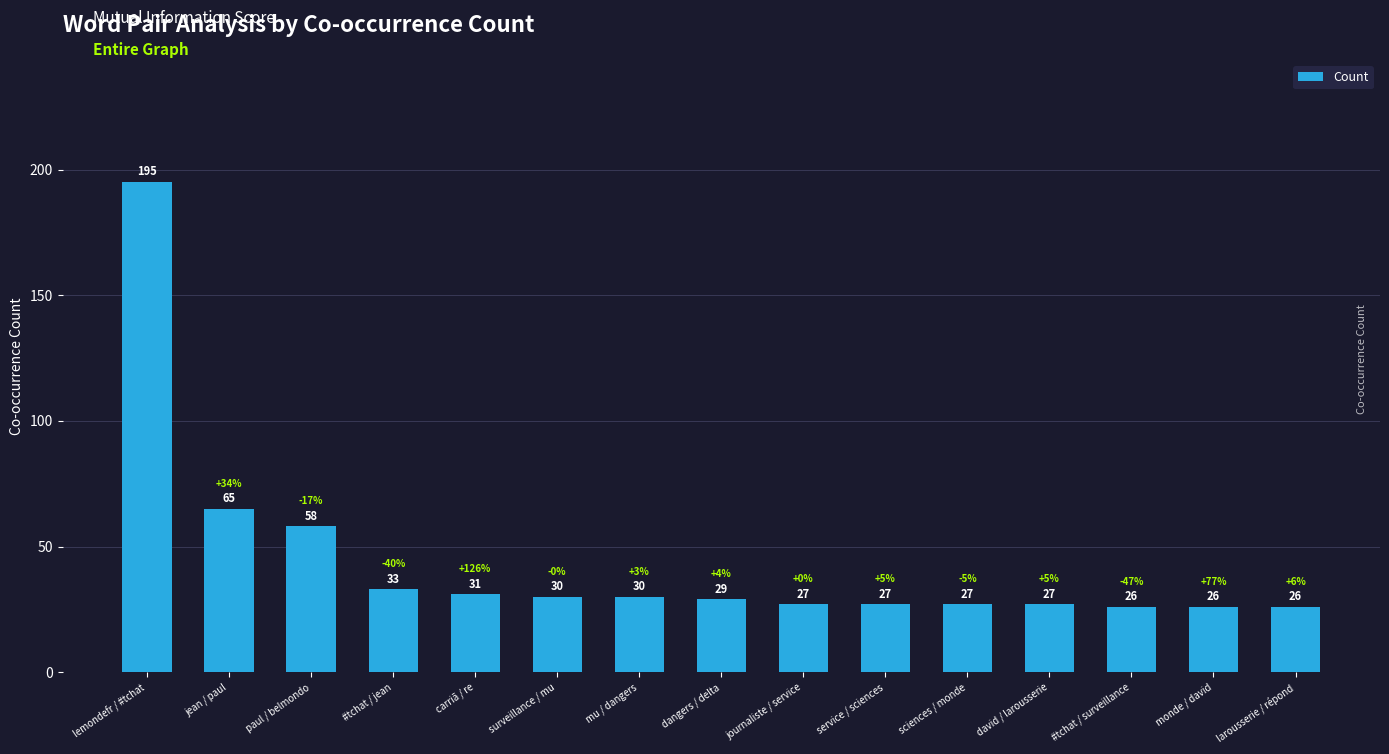

What is the difference between the second highest and second lowest values?

39